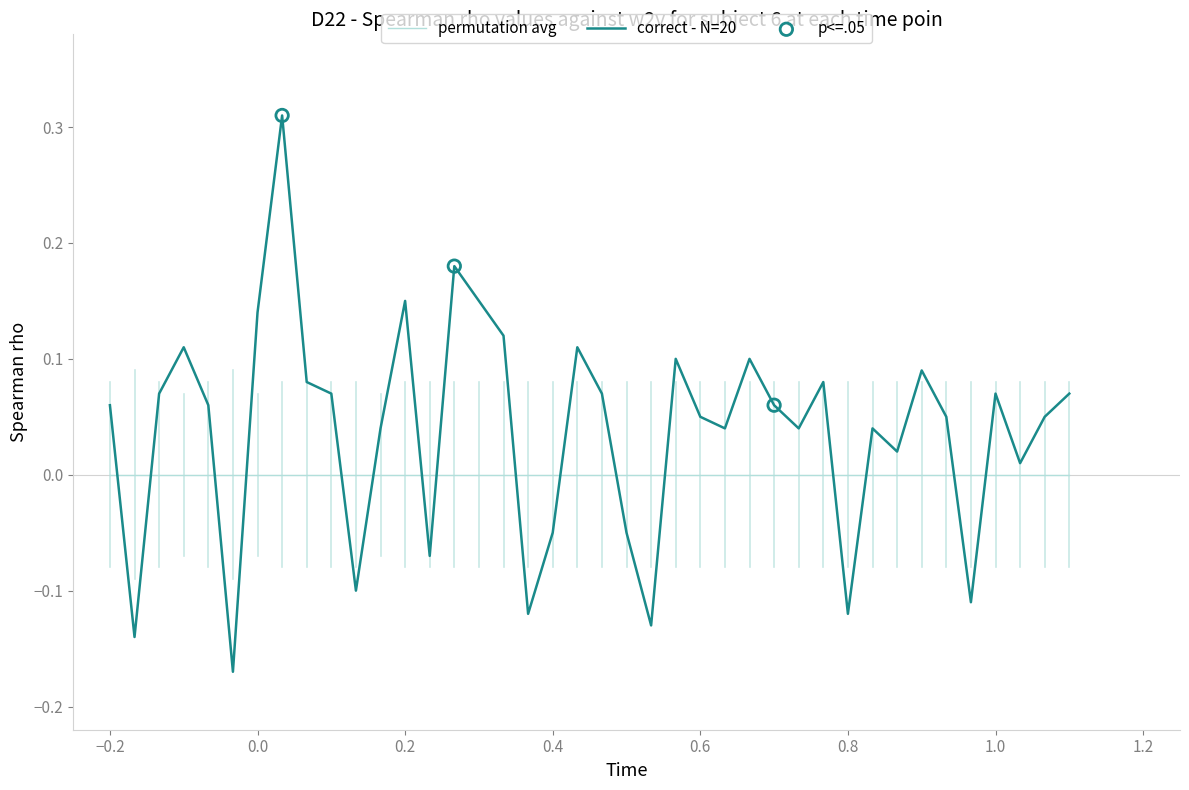

Which series has the widest spread of values?

correct - N=20